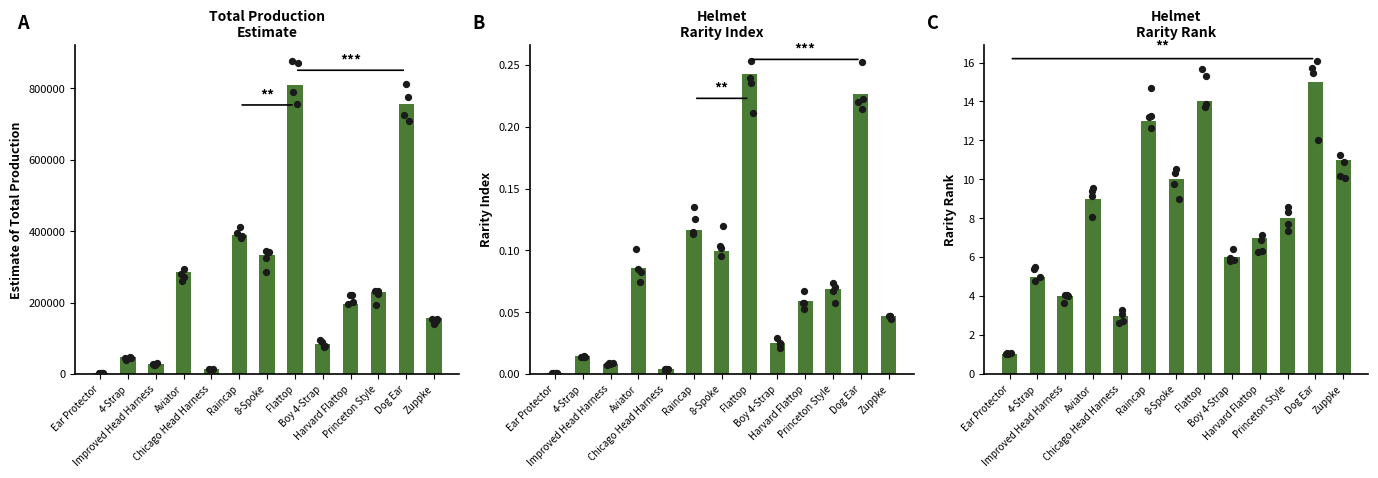

Which series reaches the maximum Y coordinate?

Est. Total Production